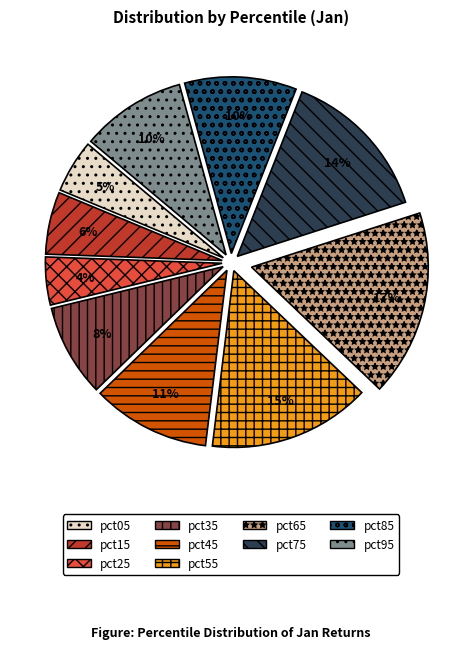

True or false: pct95 accounts for 19% of the total.

False